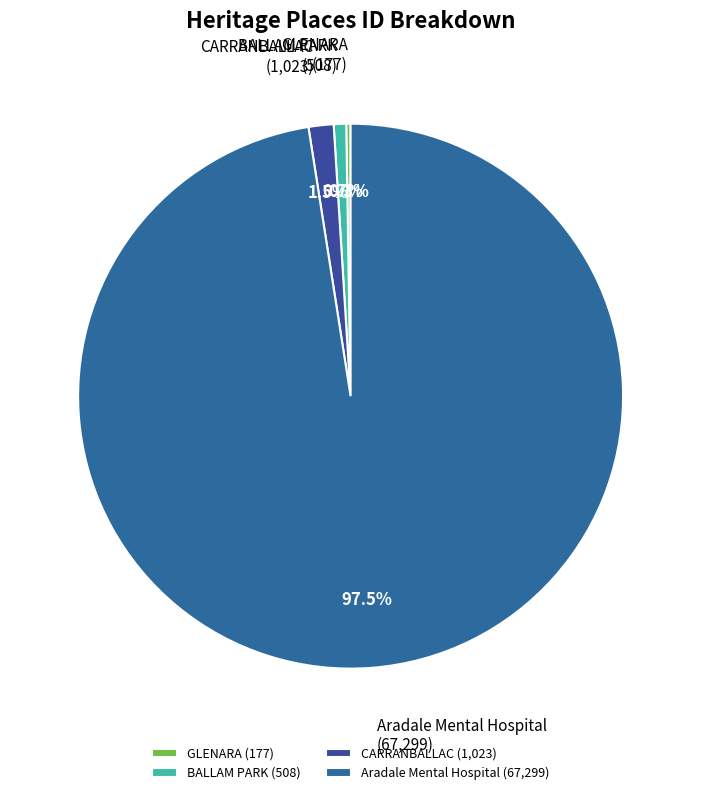

Between CARRANBALLAC (1,023) and Aradale Mental Hospital (67,299), which is larger?

Aradale Mental Hospital (67,299)